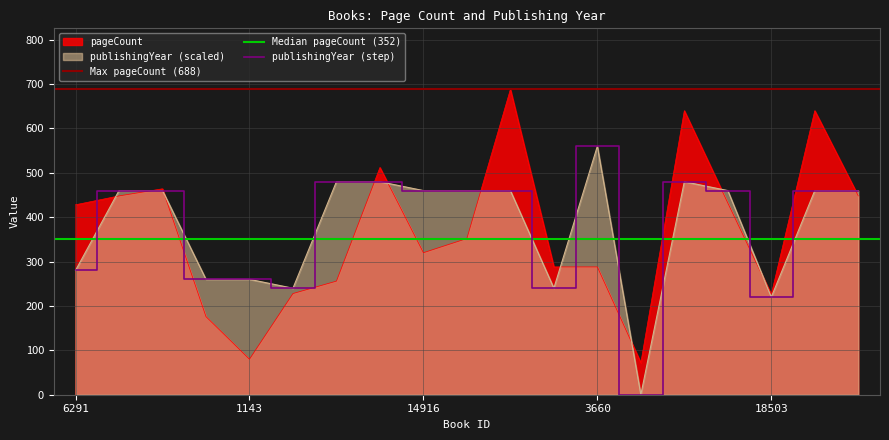

At how many categories does at least one series exceed 554?

4